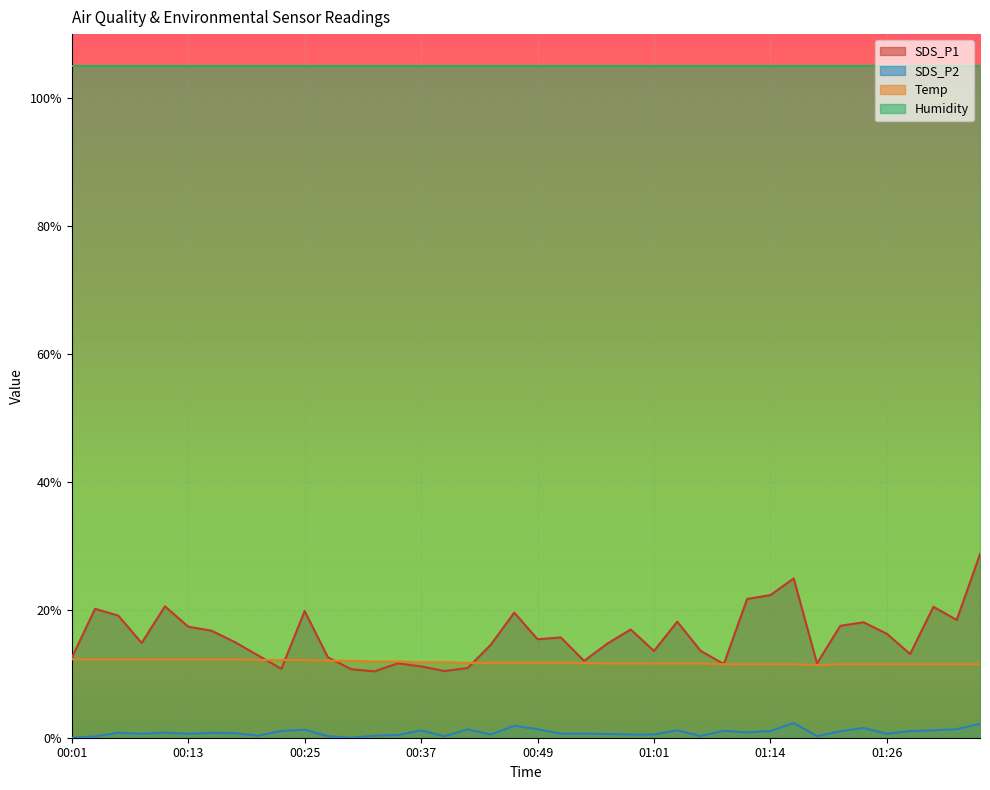

Reading right to left, extract all data points from this chart.

SDS_P1: 28.7	18.4	20.5	13.1	16.3	18.0	17.5	11.6	24.9	22.3	21.7	11.5	13.6	18.1	13.6	16.9	14.7	12.0	15.7	15.4	19.6	14.6	10.9	10.4	11.1	11.6	10.4	10.7	12.6	19.8	10.8	12.9	15.0	16.7	17.4	20.5	14.8	19.1	20.2	12.5
SDS_P2: 2.2	1.3	1.2	1.0	0.6	1.5	1.0	0.2	2.3	1.1	0.8	1.1	0.3	1.1	0.5	0.5	0.6	0.6	0.6	1.3	1.9	0.5	1.3	0.2	1.1	0.4	0.3	0.0	0.2	1.3	1.1	0.3	0.7	0.8	0.6	0.8	0.6	0.8	0.2	0.0
Temp: 11.5	11.5	11.5	11.5	11.5	11.5	11.5	11.4	11.5	11.5	11.5	11.5	11.6	11.6	11.6	11.6	11.6	11.7	11.7	11.7	11.7	11.7	11.7	11.8	11.8	11.9	11.9	12.0	12.0	12.1	12.1	12.1	12.3	12.3	12.3	12.3	12.3	12.3	12.3	12.3